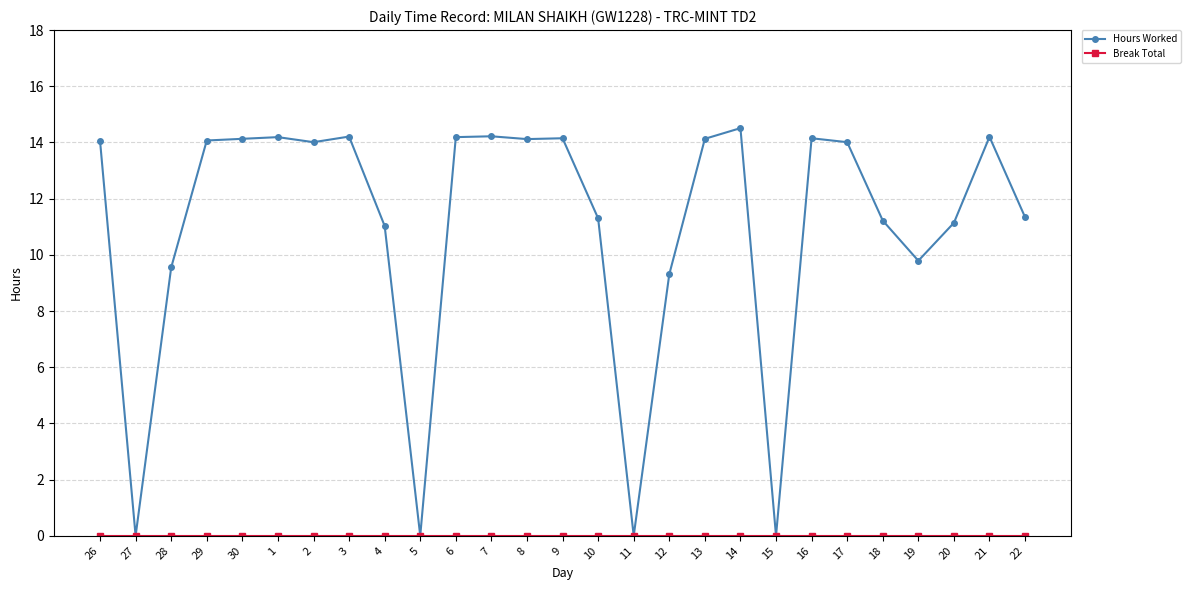

At which category is the sum across all series the highest?

14